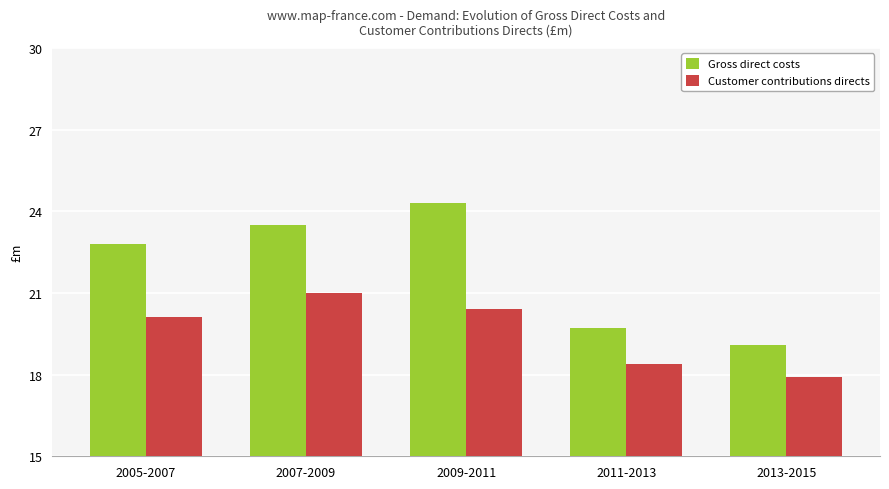

What is the label of the 1st bar from the right?

2013-2015